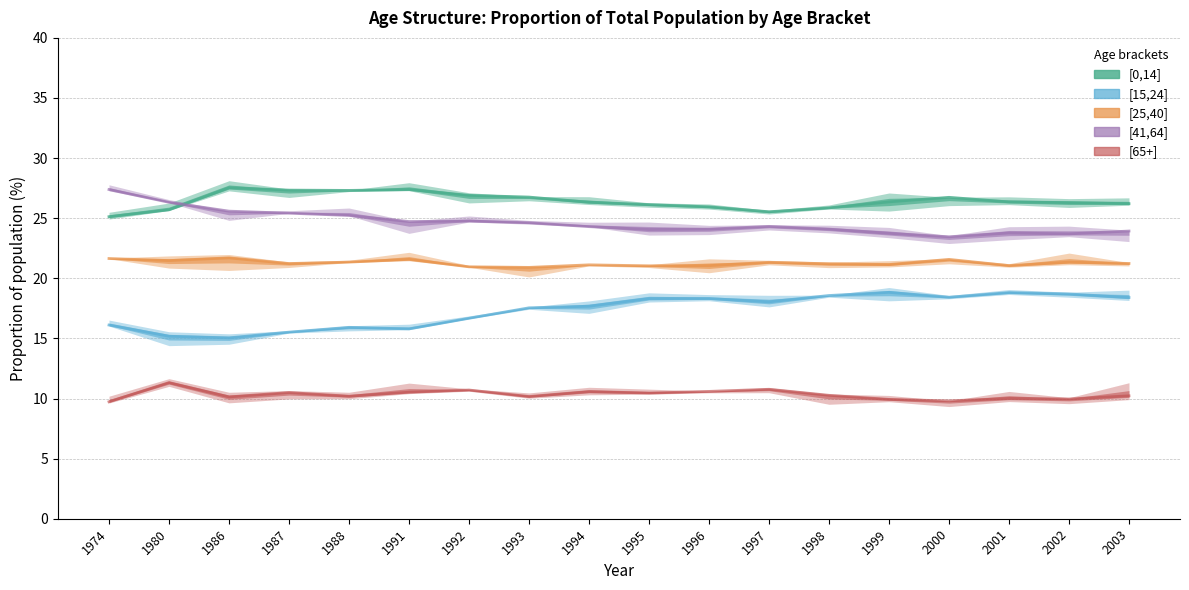

What is the sum of the [41,64] values at 1986 and 1993?

50.2